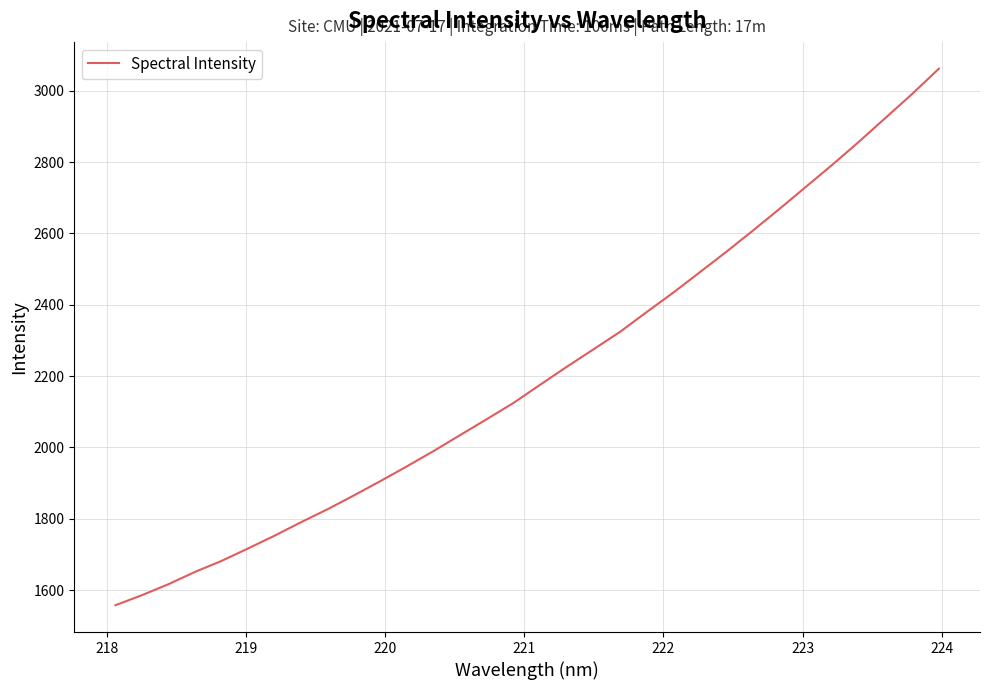

Count the number of data series in this chart.

1